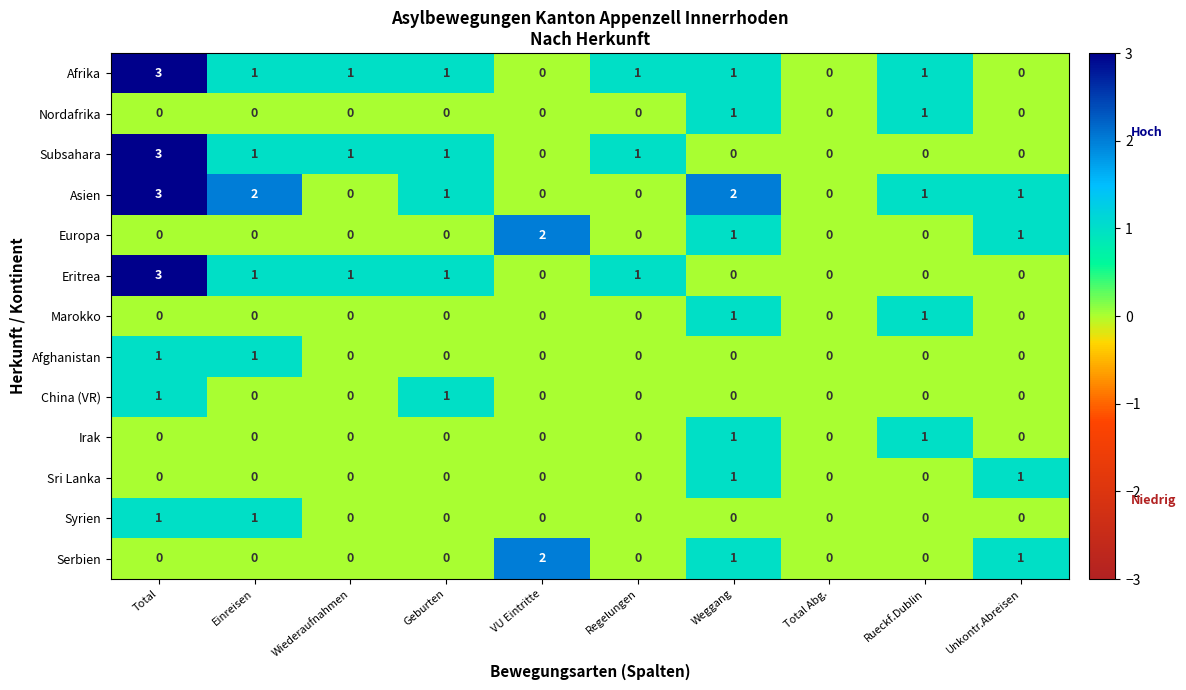

At which category is the sum across all series the highest?

Total